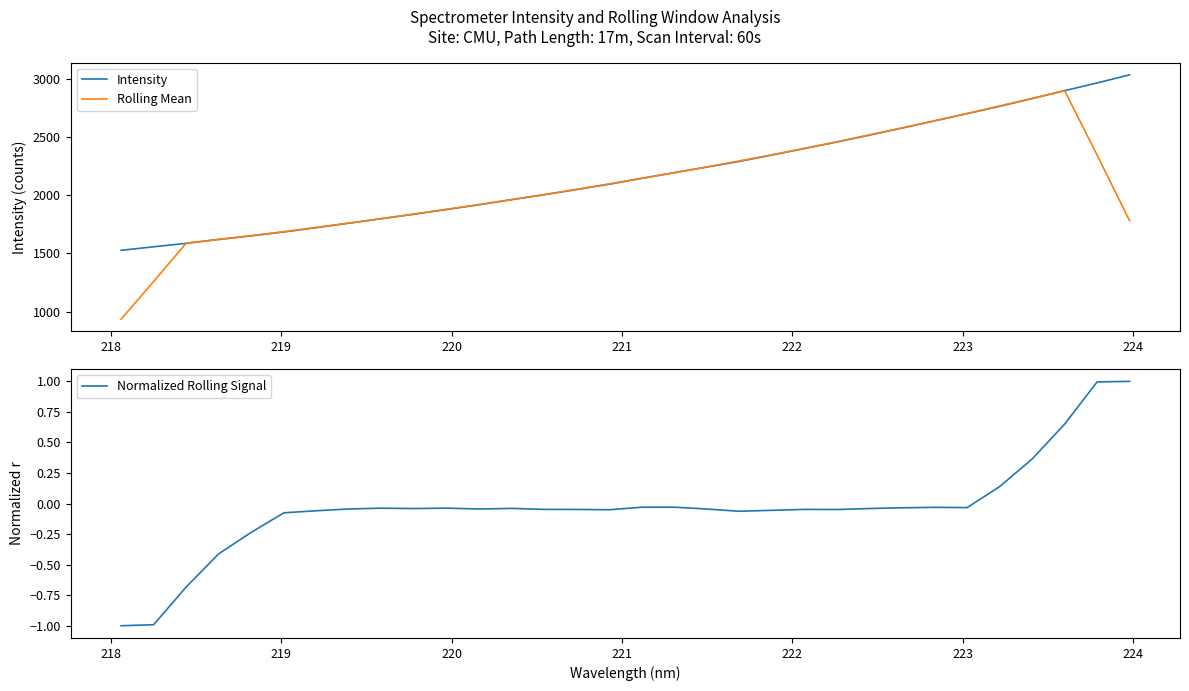

What are all the series names shown in the legend?

Intensity, Rolling Mean, Normalized Rolling Signal